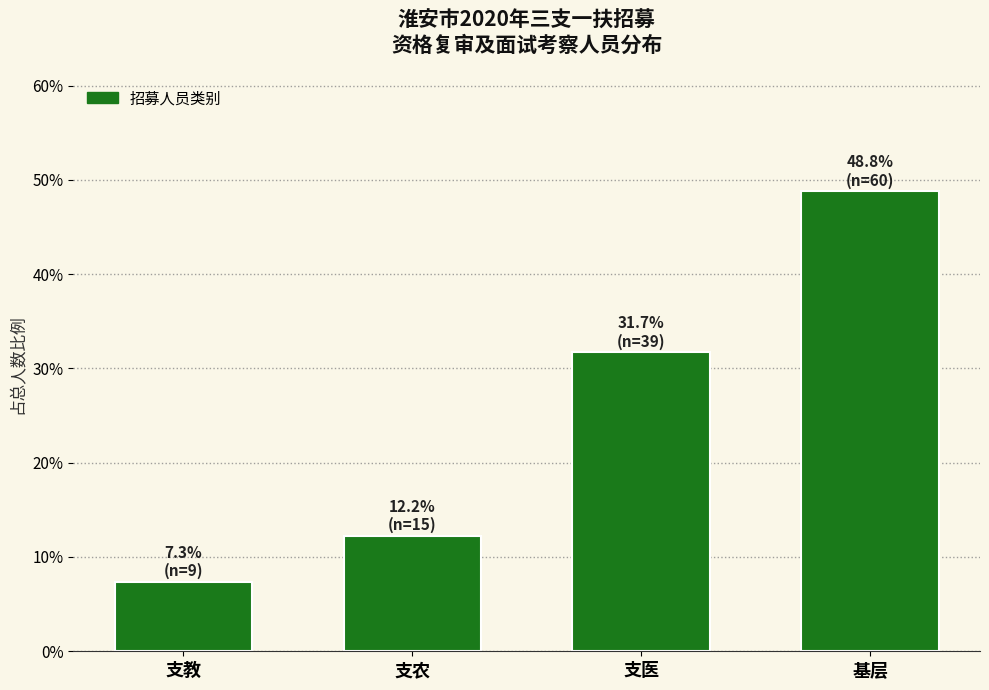

Reading right to left, transcribe all the data shown in this chart.

48.8	31.7	12.2	7.3